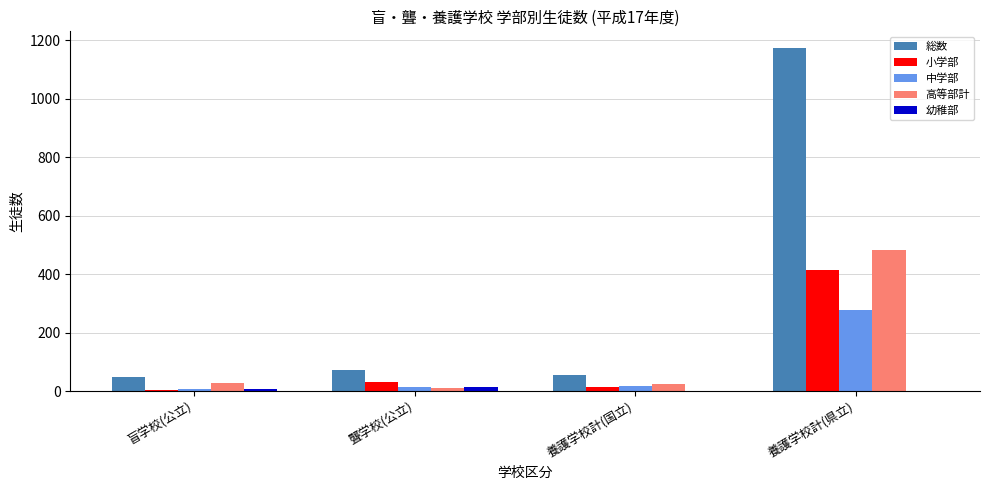

What is the approximate value of 高等部計 at 盲学校(公立)?

29